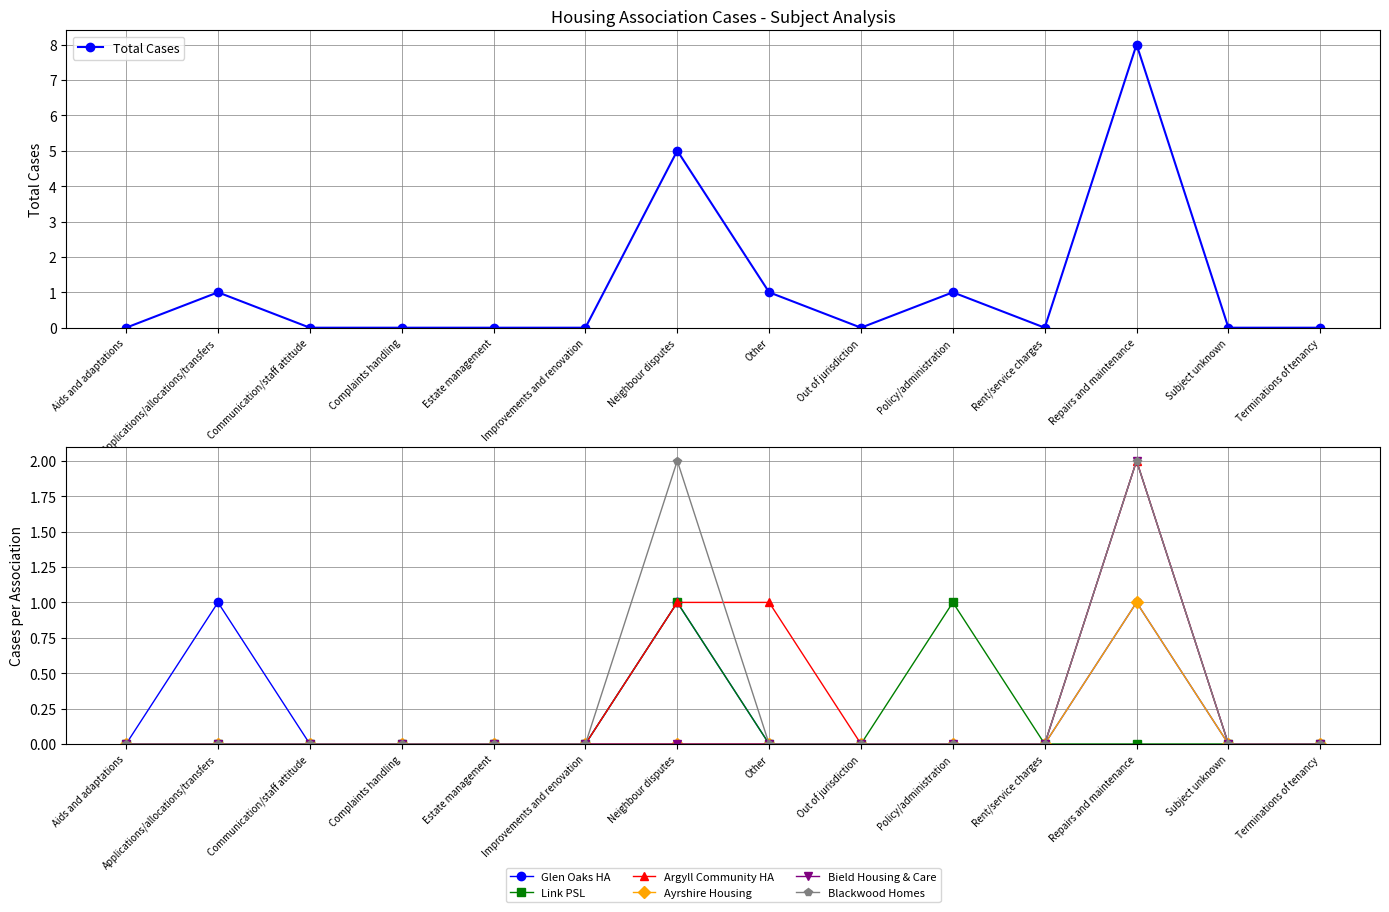

The value of Link PSL at Rent/service charges is 1. True or false?

False